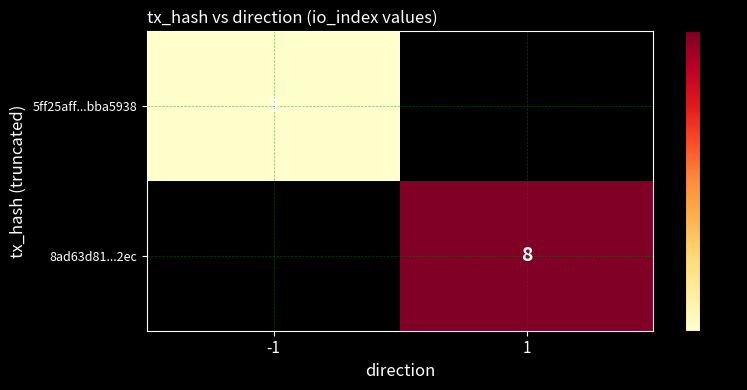

At which category is the sum across all series the highest?

1